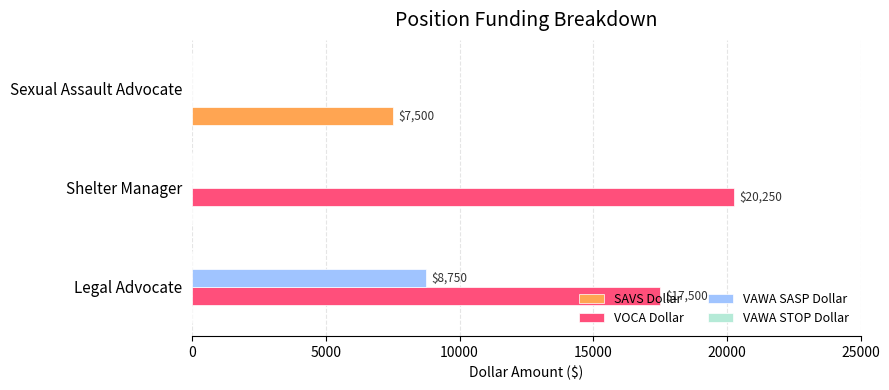

What is the sum of the VOCA Dollar values at Shelter Manager and Sexual Assault Advocate?

20250